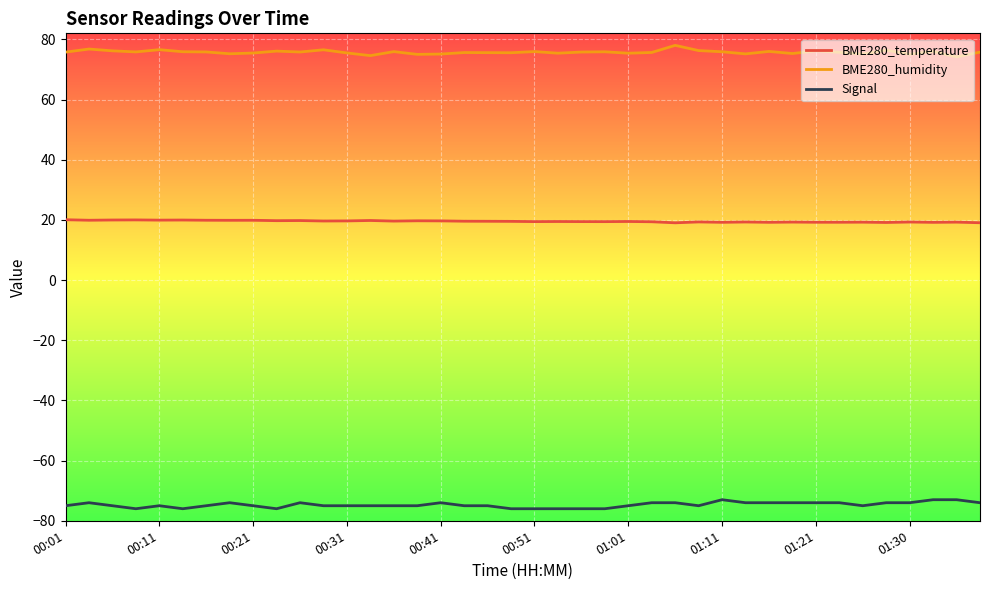

What are all the series names shown in the legend?

BME280_temperature, BME280_humidity, Signal